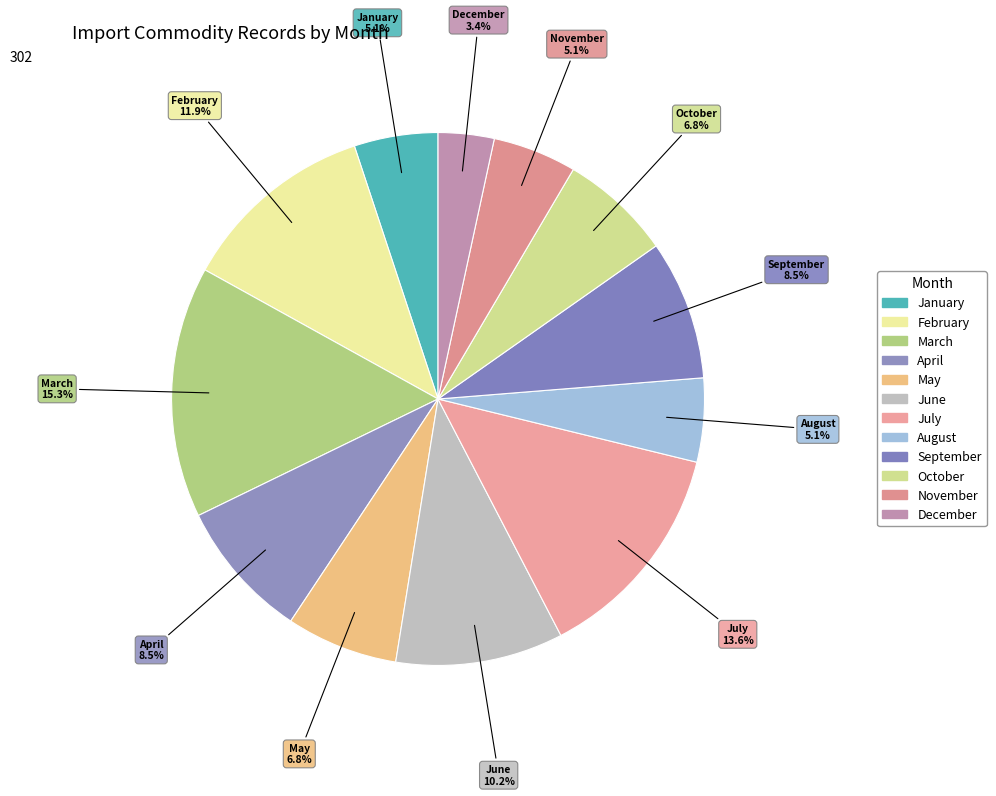

Count the number of slices in the pie.

12